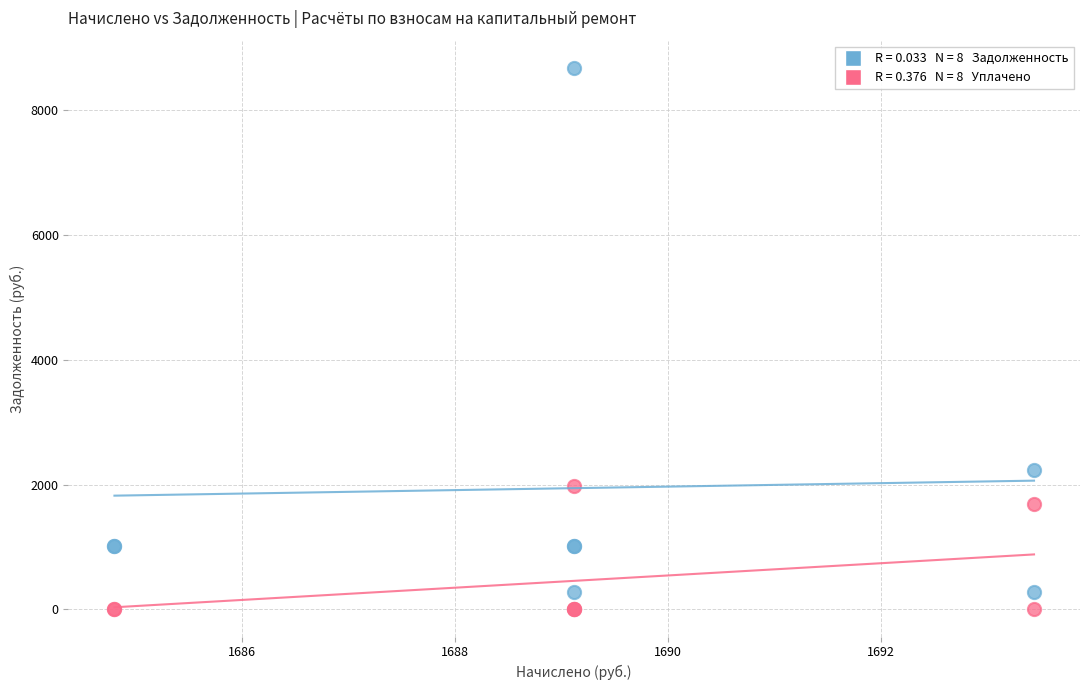

Across all series, what Y value is closest to 4339?

2231.2